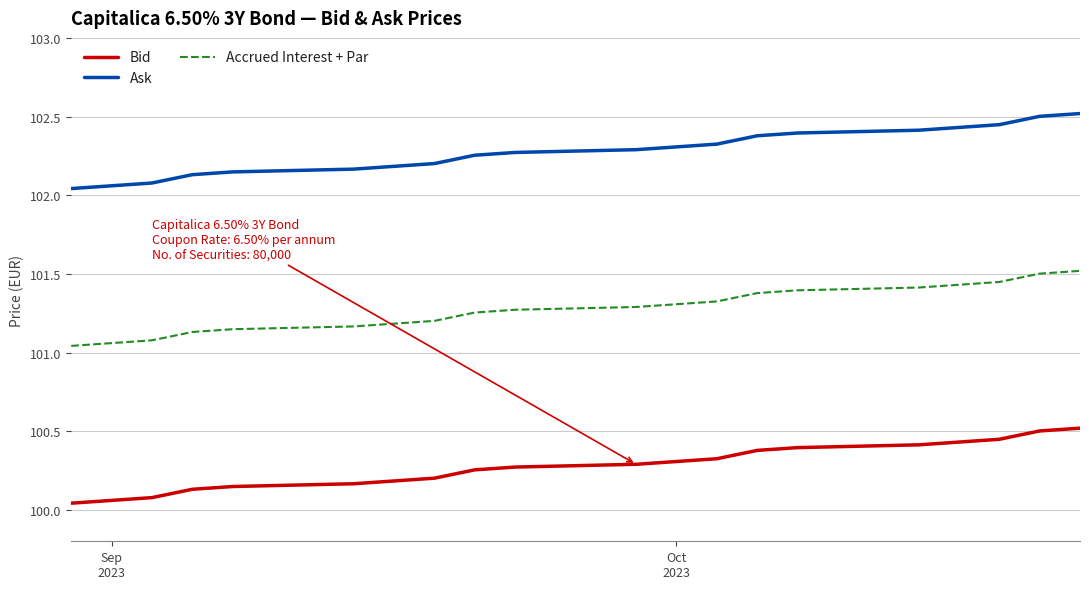

What is the greatest value displayed?

102.5